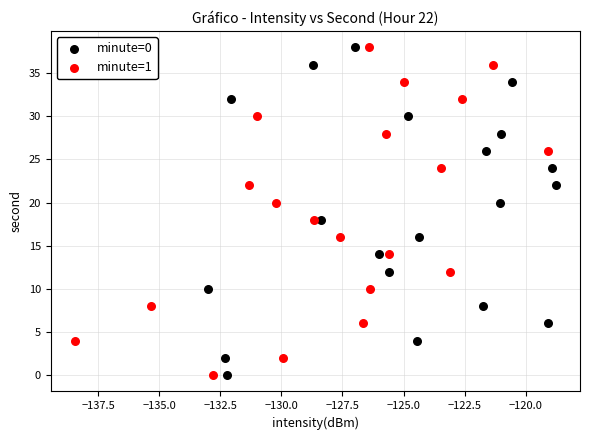

What are all the series names shown in the legend?

minute=0, minute=1